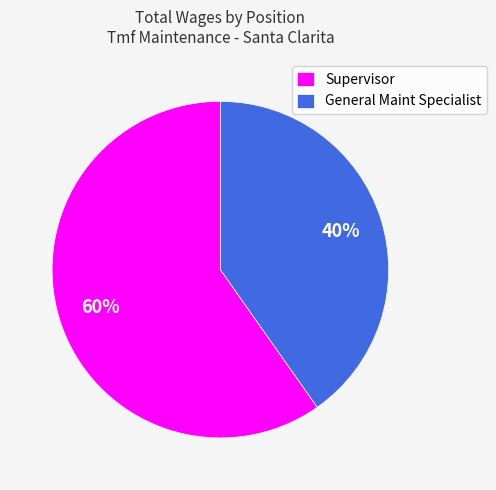

To the nearest percent, what is the difference between the largest and smallest slice percentages?

20%